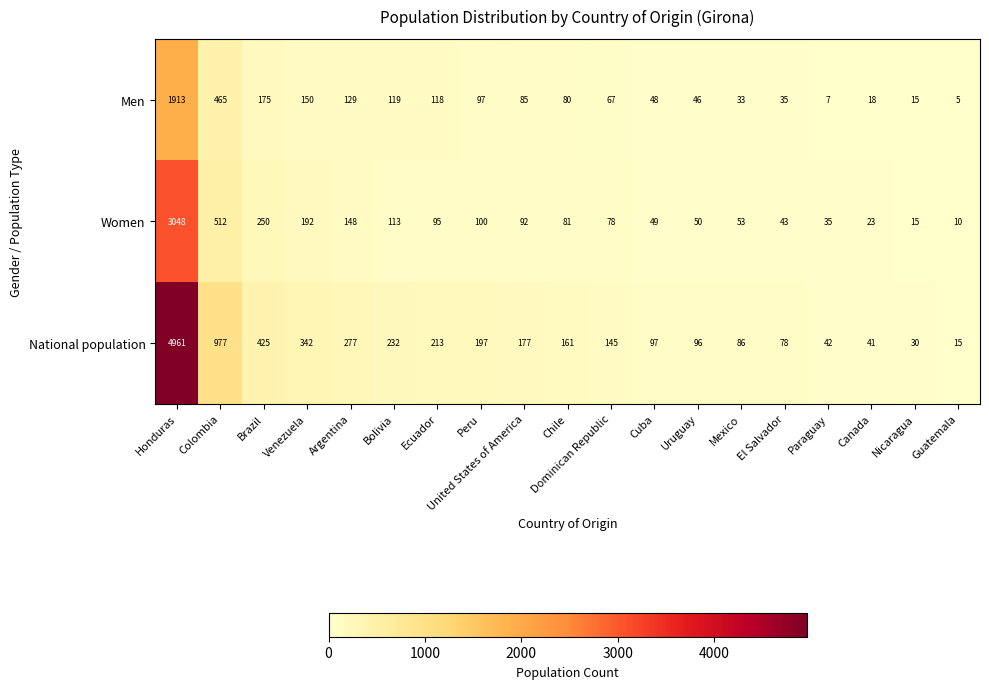

The Men series shows 25 at Canada. True or false?

False